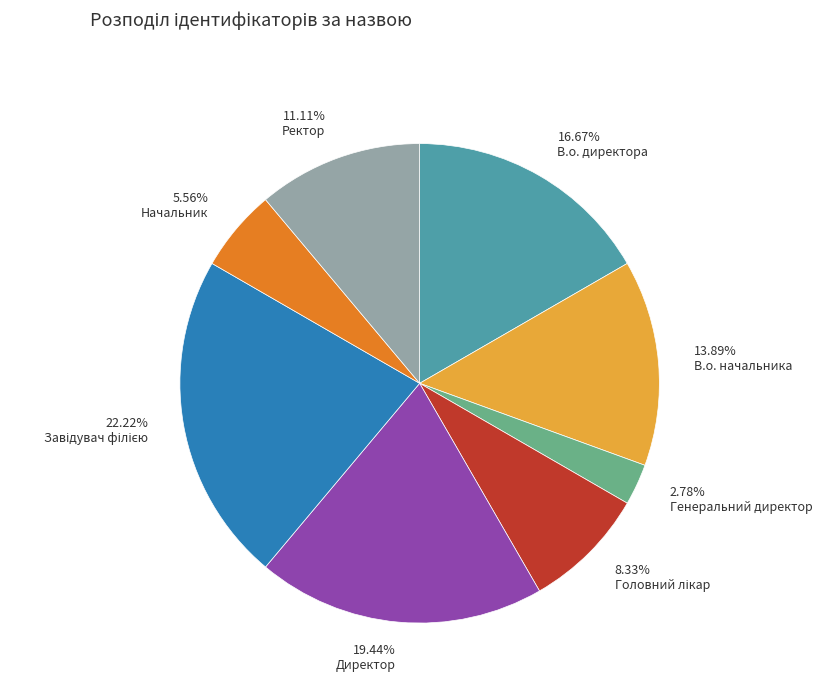

To the nearest percent, what is the difference between the largest and smallest slice percentages?

19%